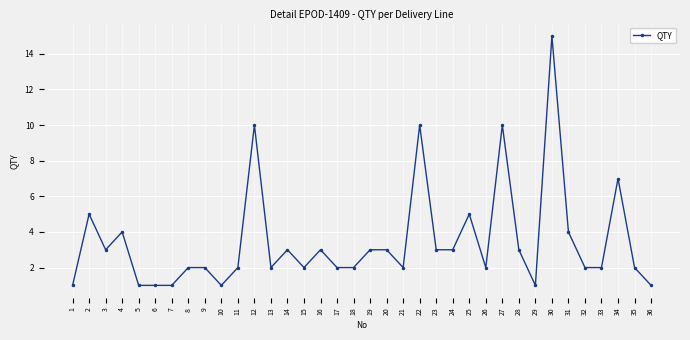

Where is the data nearest to the value 8?

34